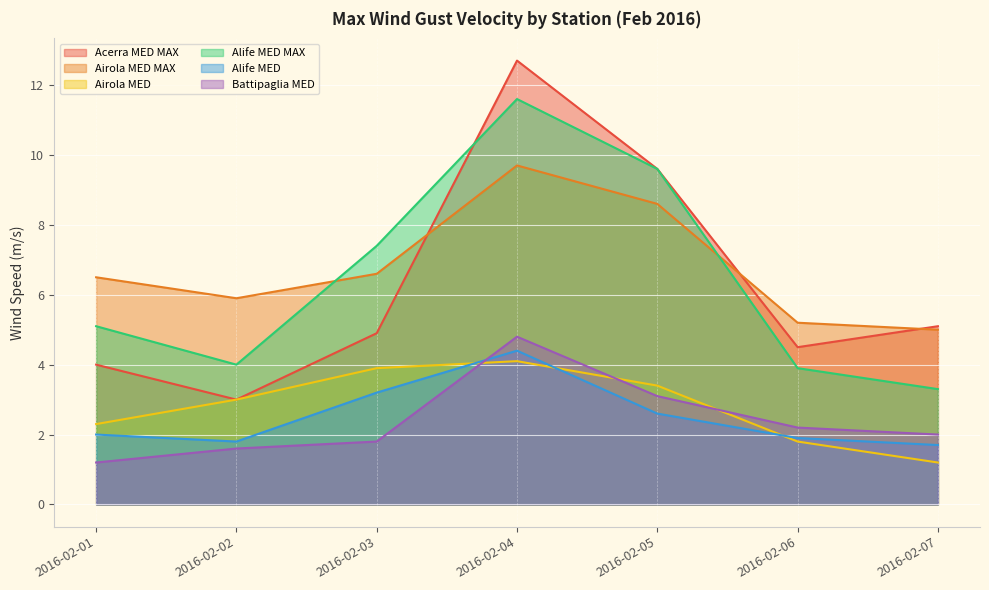

True or false: Alife MED and Alife MED MAX cross at least once.

False